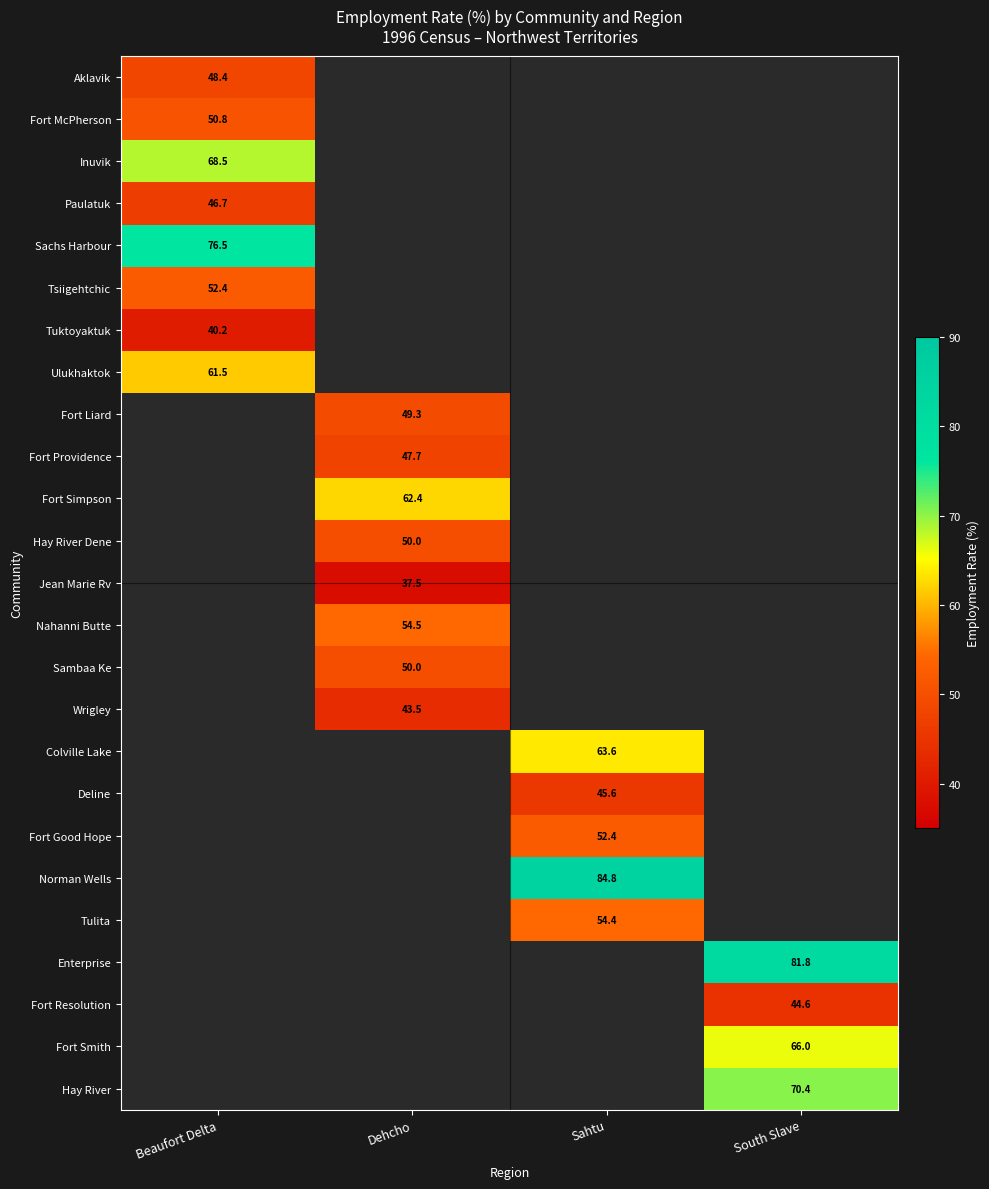

The Enterprise series shows 145.0 at South Slave. True or false?

False